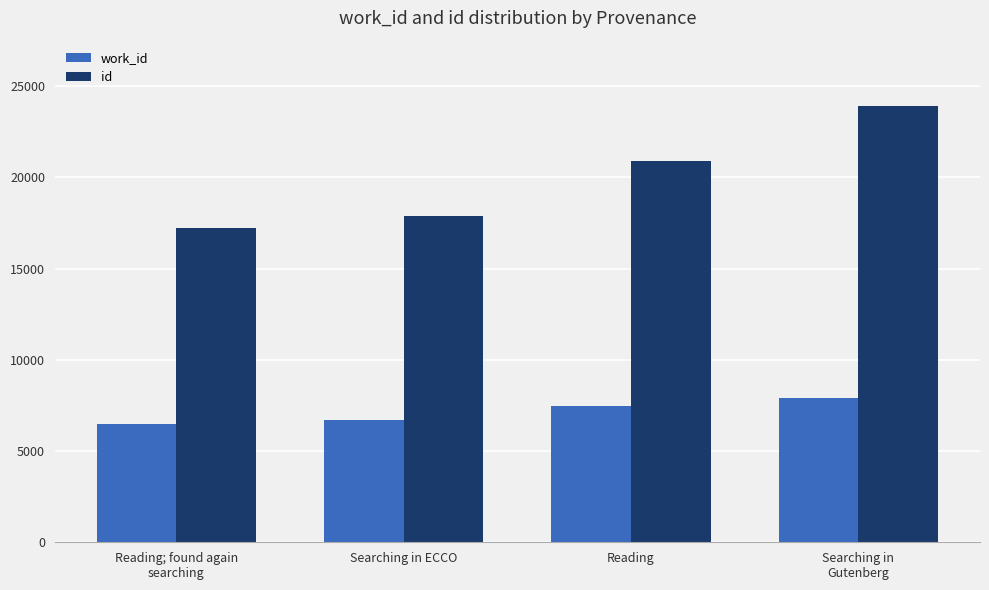

What is the sum of all id values?

79896